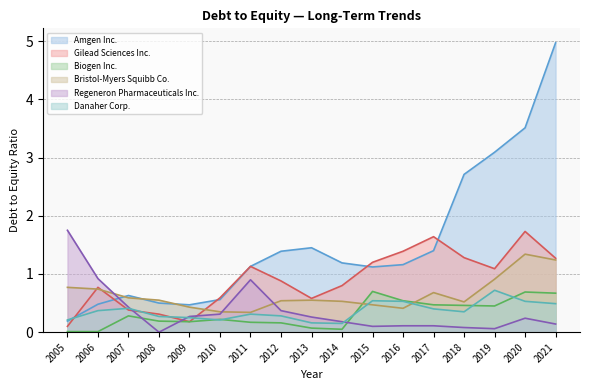

What is the sum of all Biogen Inc. values?

5.3